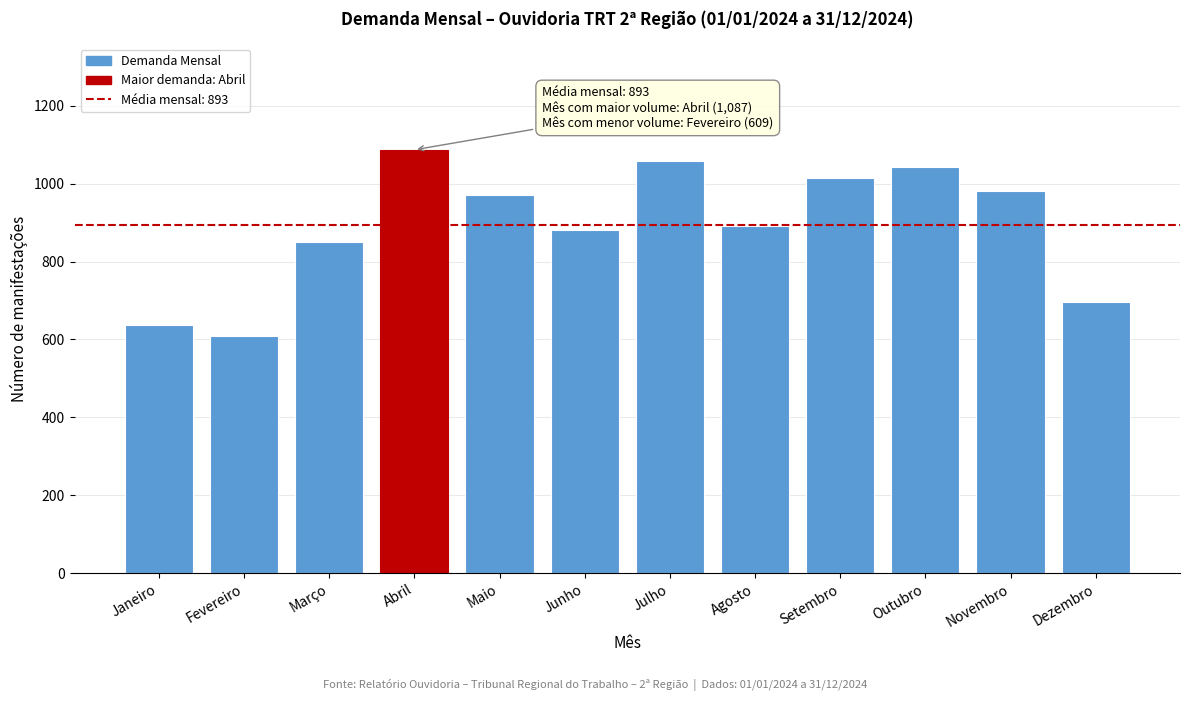

Reading left to right, list all the values displayed in this chart.

636	609	850	1087	970	880	1059	892	1015	1044	981	697